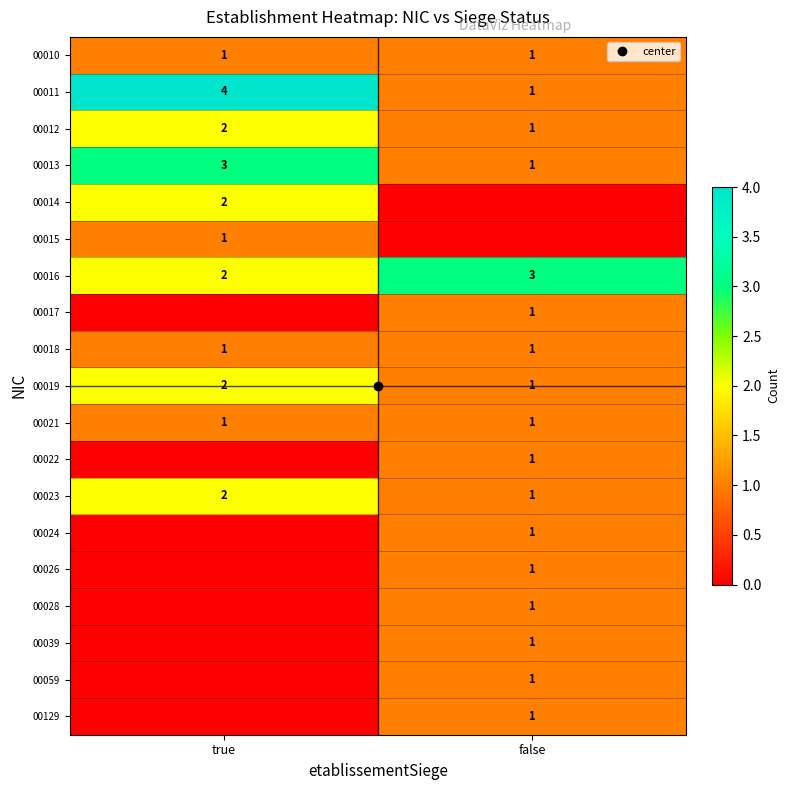

What is the difference between the maximum and minimum values in the 00017 series?

1